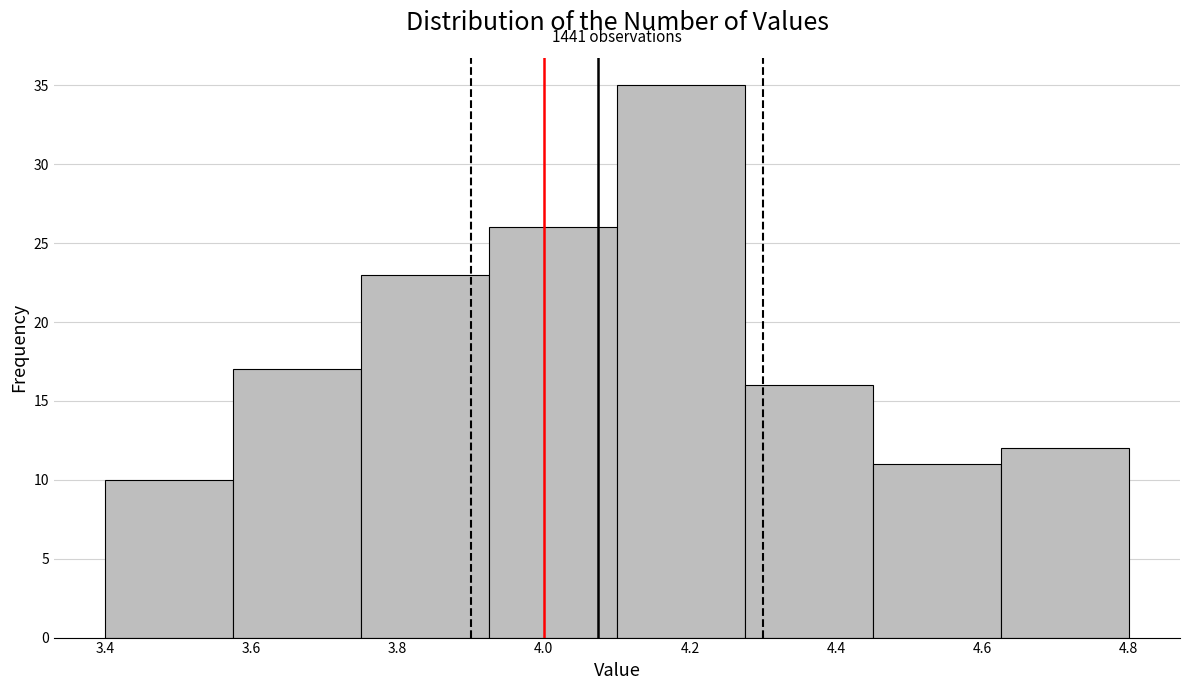

Which range on the x-axis has the tallest bar?

4.100 to 4.275